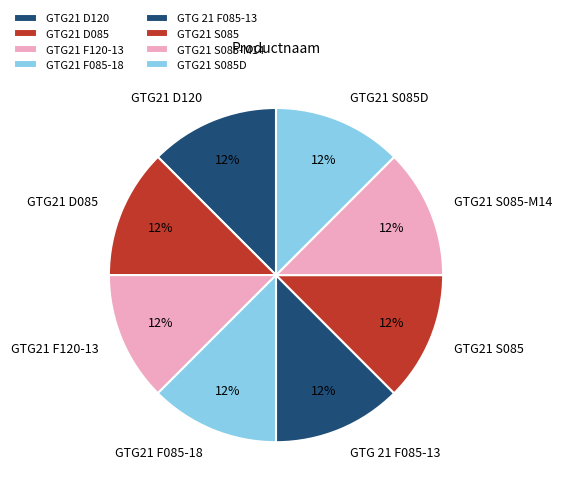

The GTG21 D120 slice represents 12% of the pie. True or false?

True